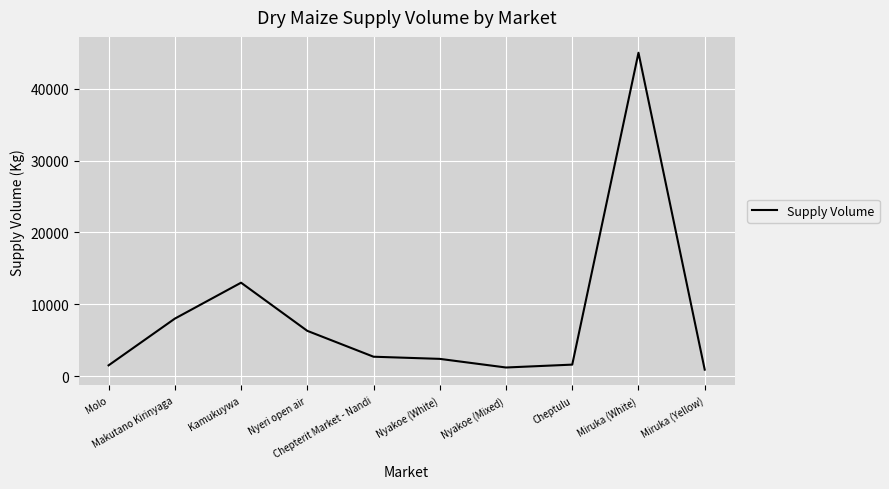

What is the sum of the values at Makutano Kirinyaga and Nyakoe (Mixed)?

9200